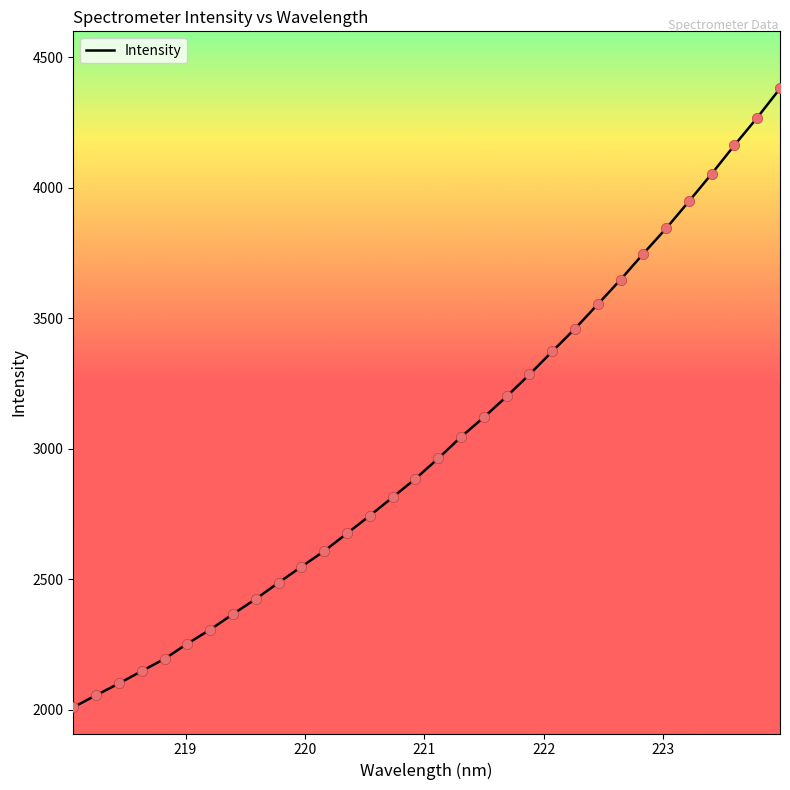

What is the smallest value displayed?

2008.6